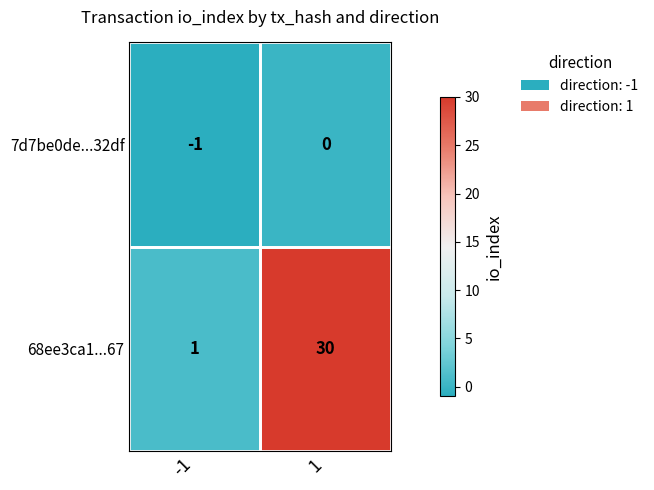

List the series in order of their overall mean, lowest first.

7d7be0de...32df, 68ee3ca1...67